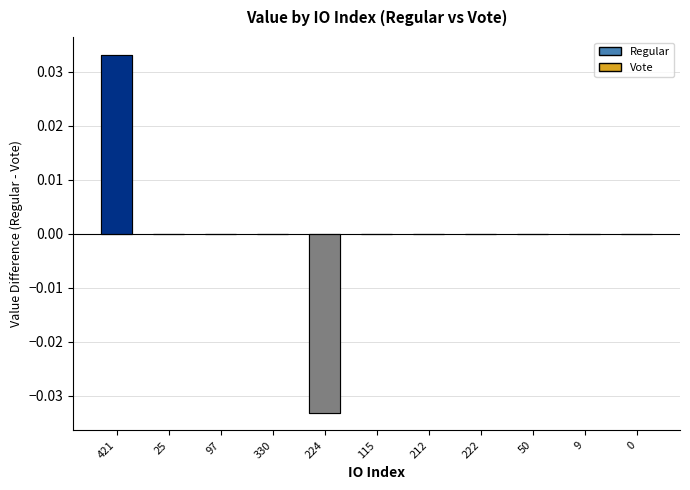

Is it true that the value at 9 is 0.0?

True